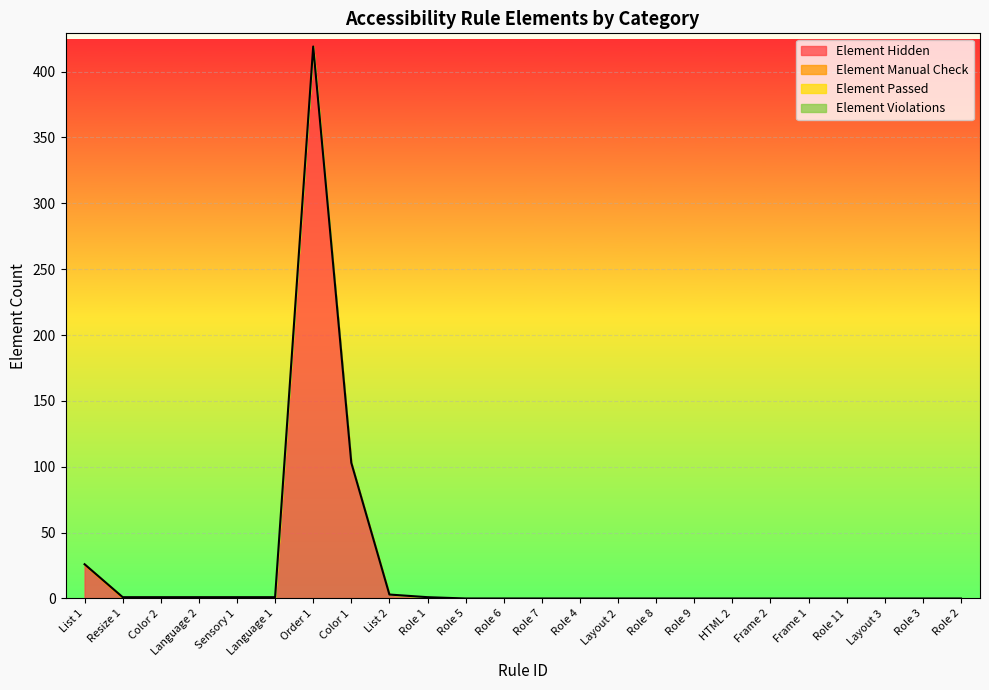

How many times do Element Manual Check and Element Passed cross each other?

1